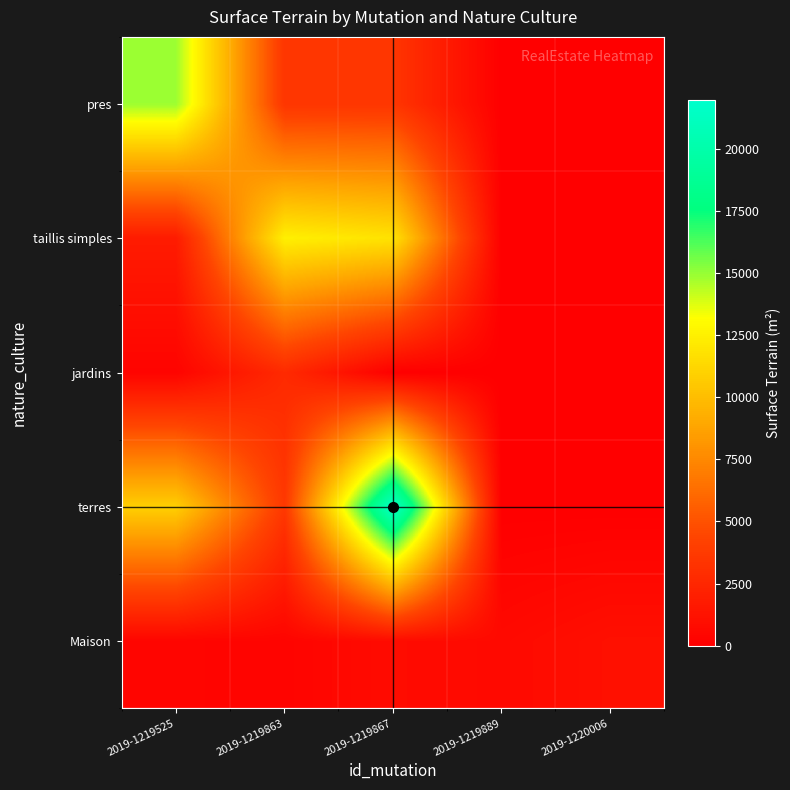

Which series has the largest total across all categories?

terres